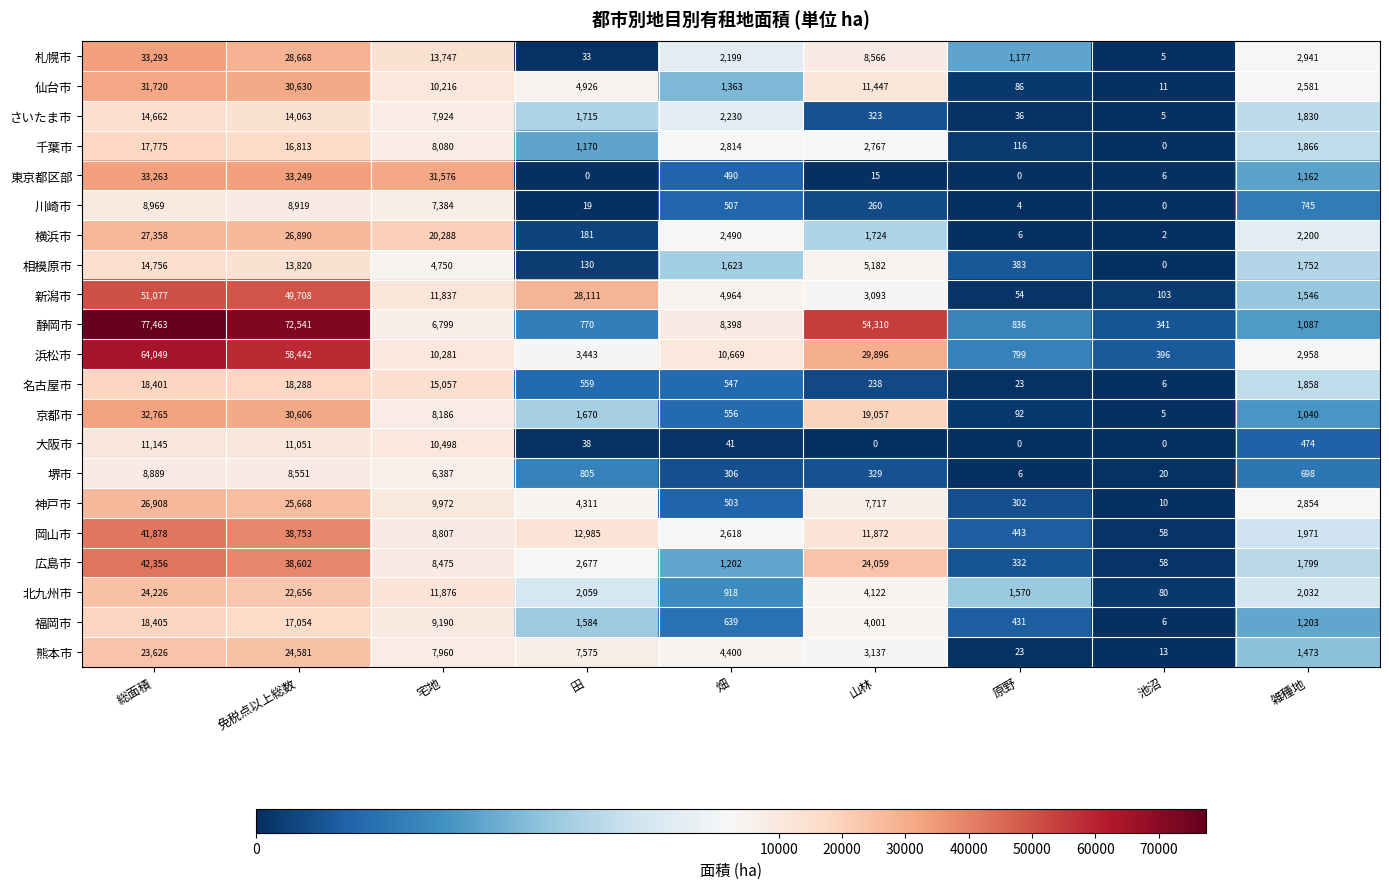

How many categories are shown in the chart?

9